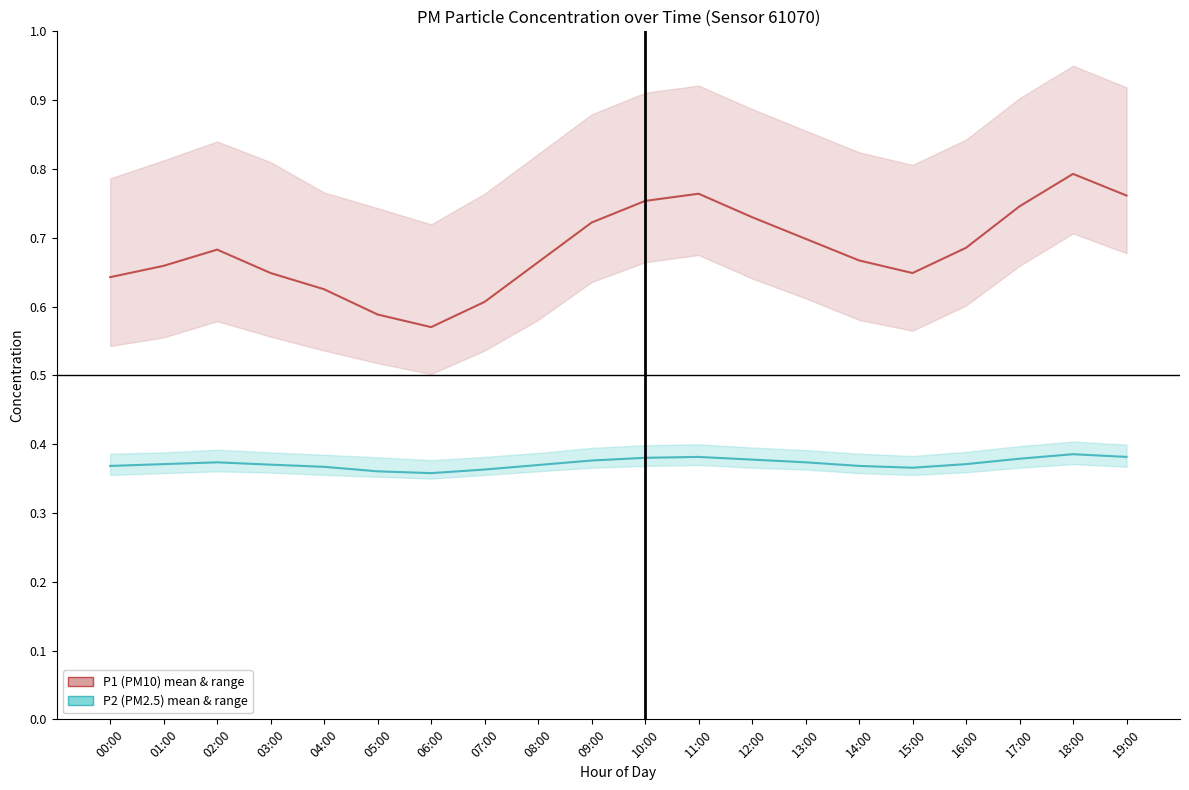

What is the value of the P2 (PM2.5) mean & range point at the 9th from the left?

0.4